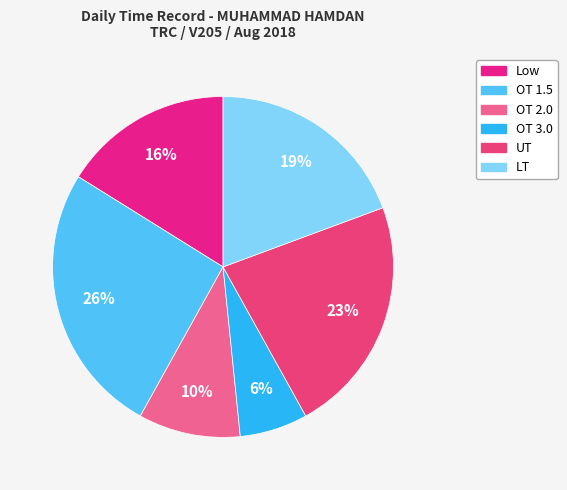

Is LT the majority of the pie?

No